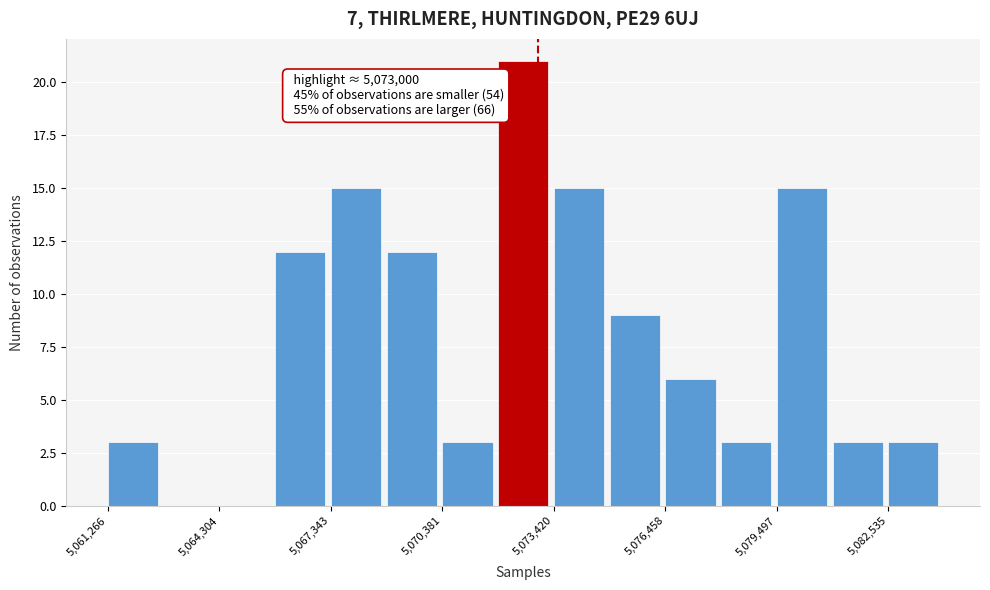

Read against the x-axis, roughly where is the centre of the tallest bar?

5072500